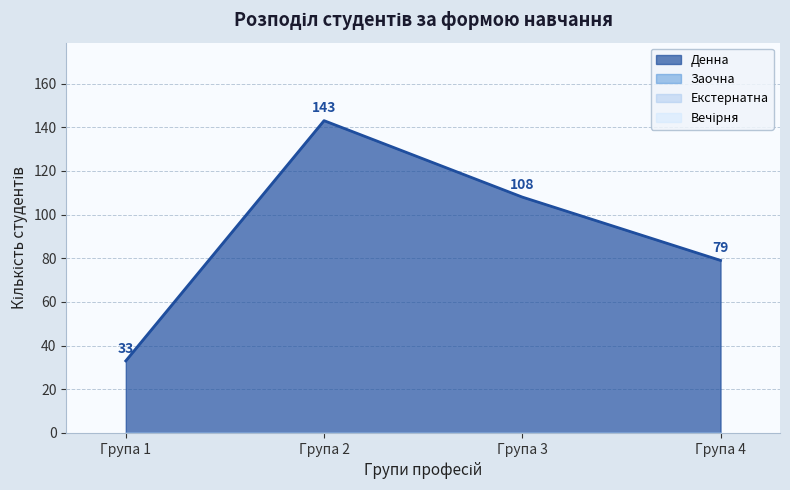

The value at Група 1 is 57. True or false?

False